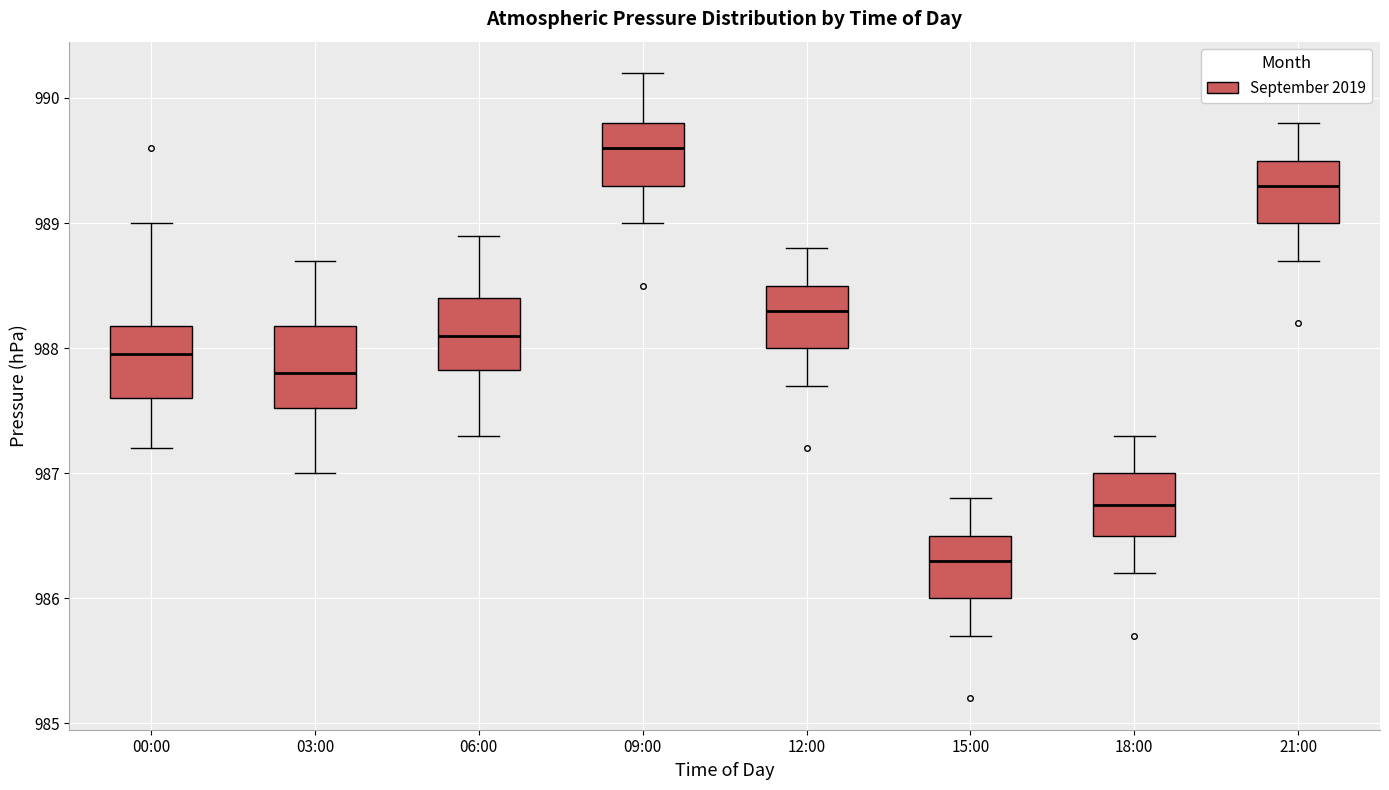

Where does the median line of the box for 12:00 sit on the y-axis? The values are not printed on the chart, so give them approximately, as read against the axis.

988.3